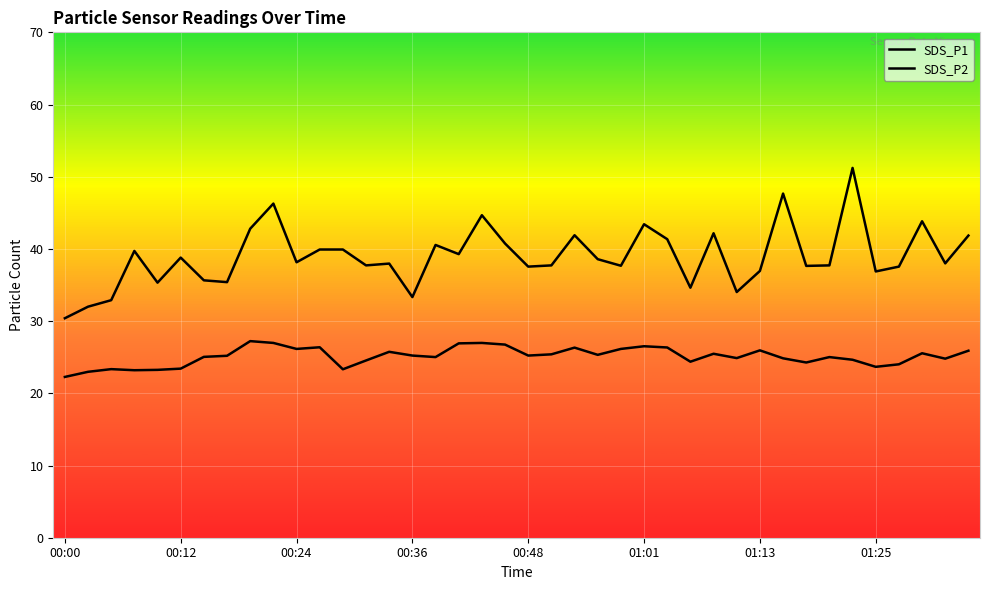

Reading left to right, list all the values displayed in this chart.

SDS_P1: 30.4	32.0	32.9	39.7	35.3	38.8	35.6	35.4	42.8	46.3	38.1	39.9	39.9	37.7	38.0	33.3	40.5	39.3	44.7	40.8	37.5	37.7	41.9	38.6	37.7	43.4	41.4	34.6	42.2	34.0	37.0	47.7	37.6	37.7	51.2	36.9	37.5	43.8	38.0	41.9
SDS_P2: 22.3	23.0	23.4	23.2	23.2	23.4	25.1	25.2	27.2	27.0	26.1	26.4	23.3	24.6	25.8	25.2	25.0	26.9	27.0	26.8	25.2	25.4	26.3	25.3	26.1	26.5	26.4	24.4	25.5	24.9	25.9	24.9	24.3	25.0	24.6	23.7	24.0	25.6	24.8	25.9